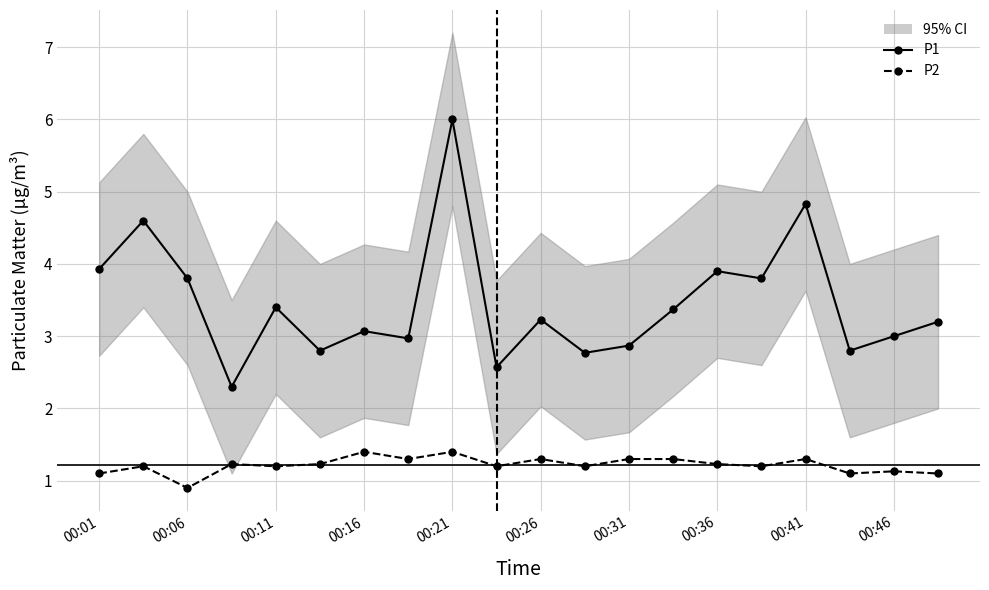

What is the maximum value for P1?

6.0